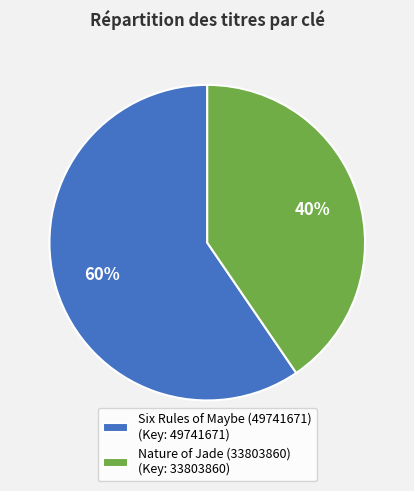

To the nearest percent, what is the combined percentage of Six Rules of Maybe (49741671) (Key: 49741671) and Nature of Jade (33803860) (Key: 33803860)?

100%